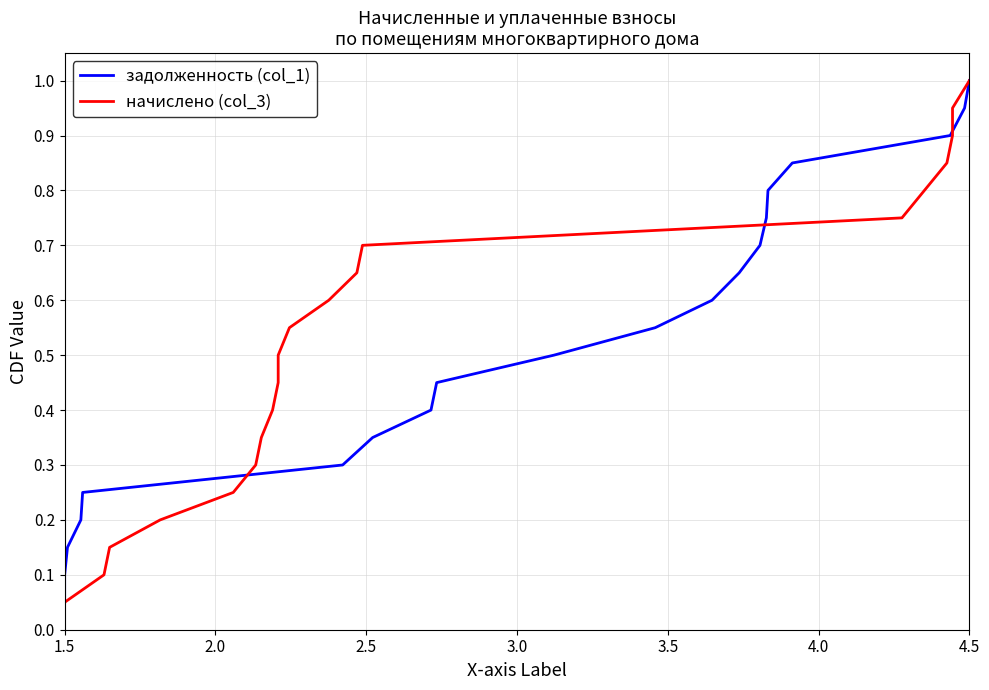

At how many categories does at least one series exceed 0?

20